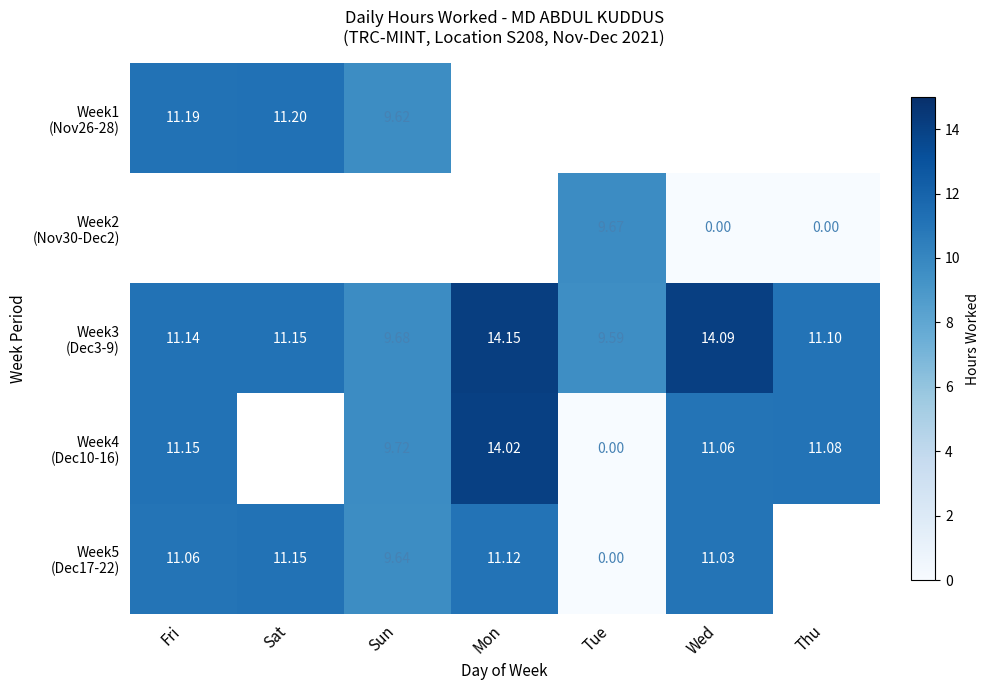

Which series has the largest range (max minus min)?

Week4 (Dec10-16)